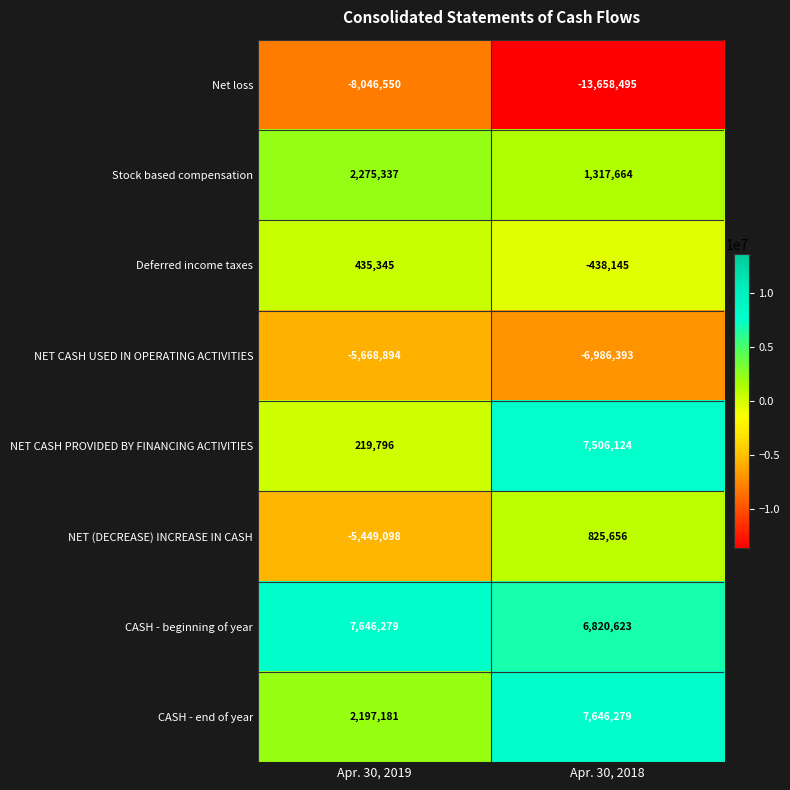

Rank the series at Apr. 30, 2018 from lowest to highest value.

Net loss, NET CASH USED IN OPERATING ACTIVITIES, Deferred income taxes, NET (DECREASE) INCREASE IN CASH, Stock based compensation, CASH - beginning of year, NET CASH PROVIDED BY FINANCING ACTIVITIES, CASH - end of year